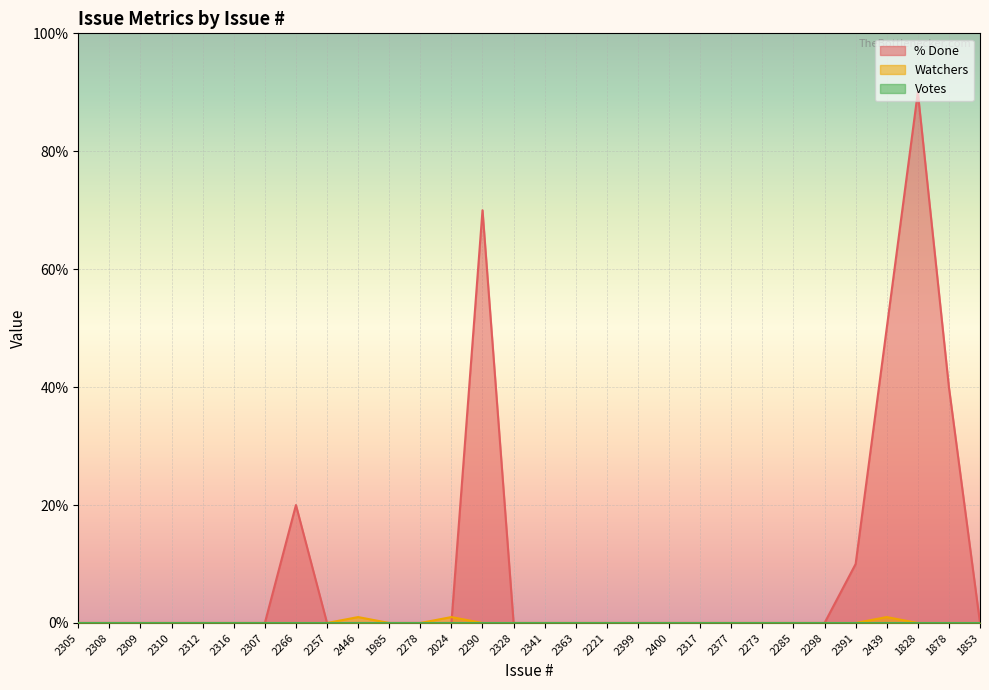

Which series has the widest spread of values?

% Done